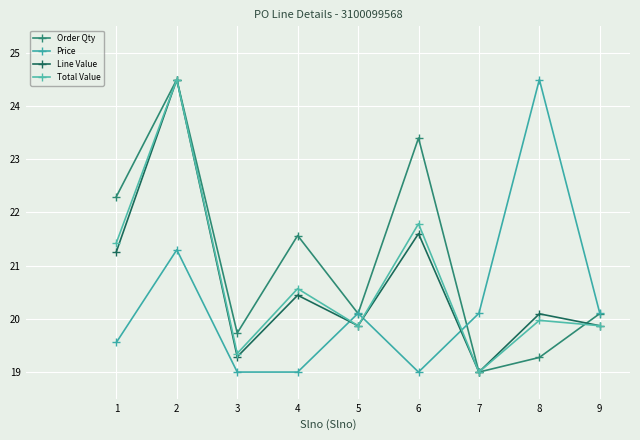

What is the value of the Total Value point at the 2nd from the left?

24.5